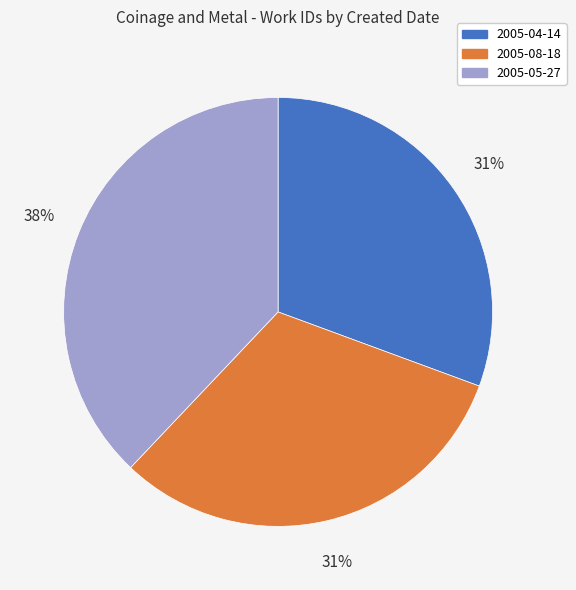

To the nearest percent, what is the average slice percentage?

33%